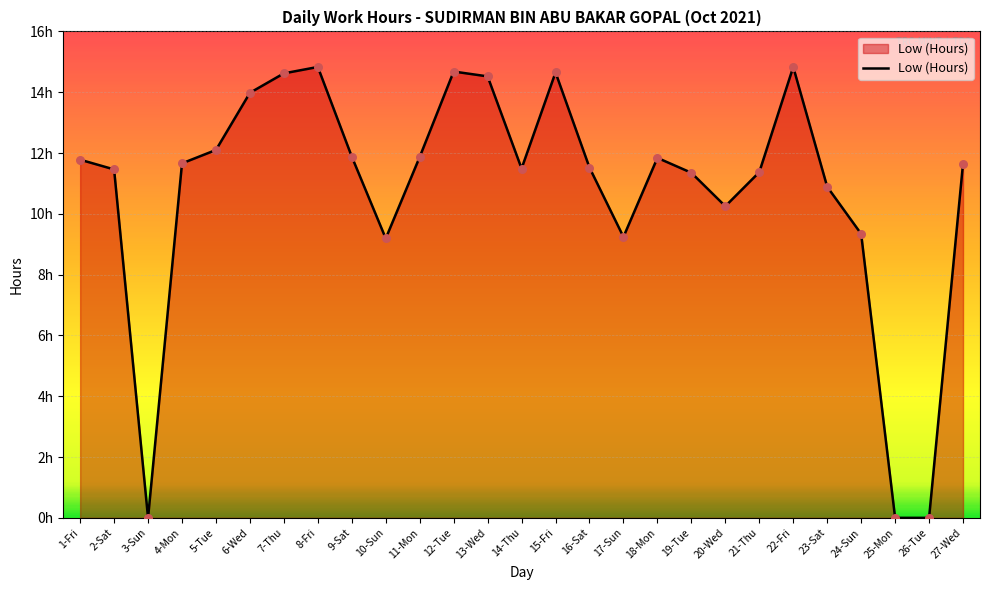

Does the chart have visible grid lines?

Yes